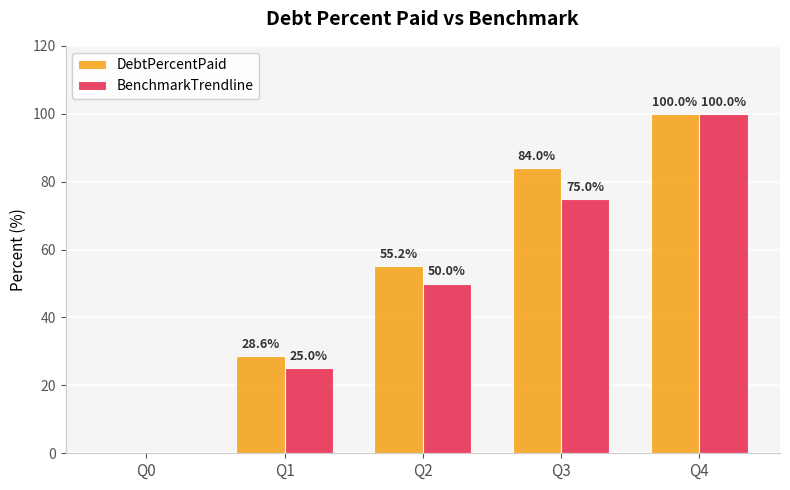

The BenchmarkTrendline series shows 51.7 at Q3. True or false?

False